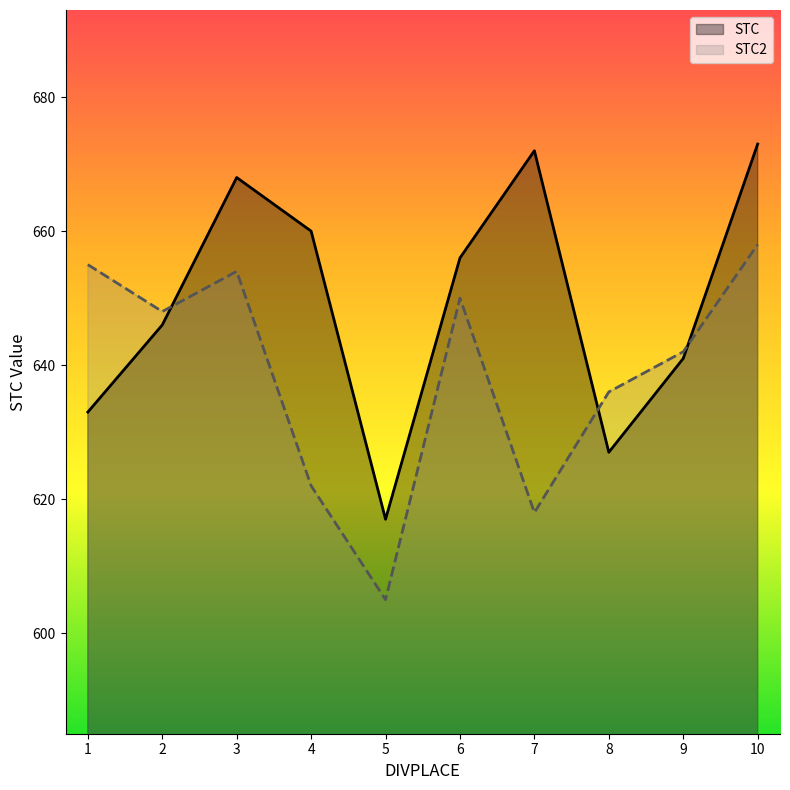

True or false: STC has more than 1 points higher than both neighbors.

True